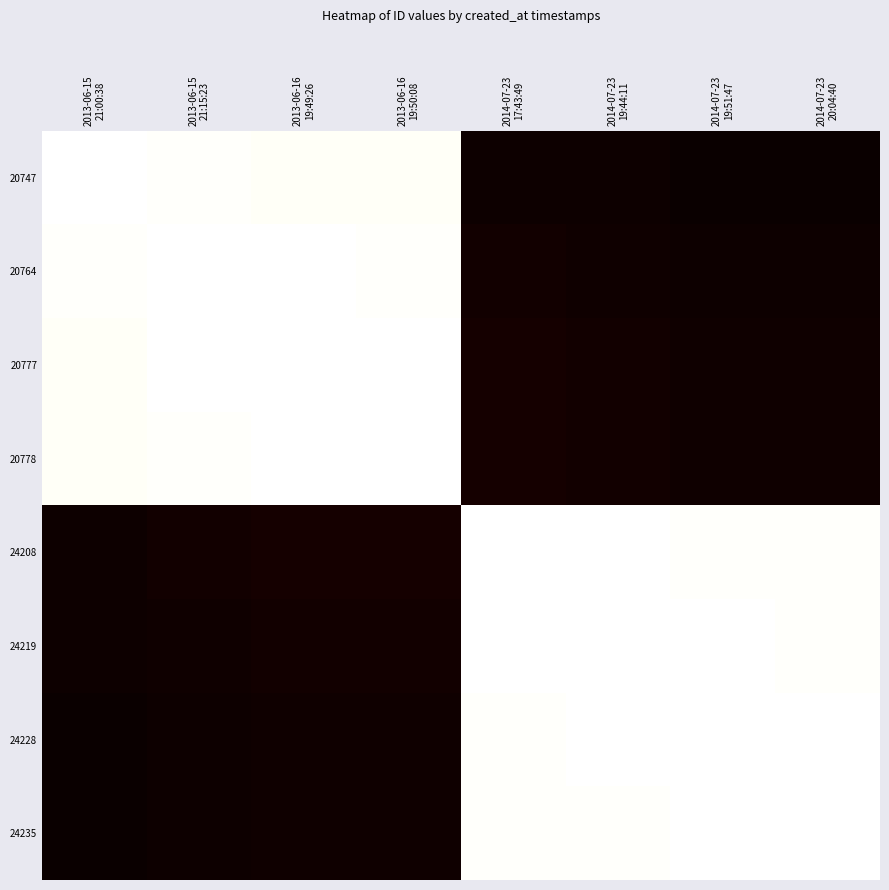

Which label corresponds to the smallest value in the chart?

2013-06-15
21:00:38